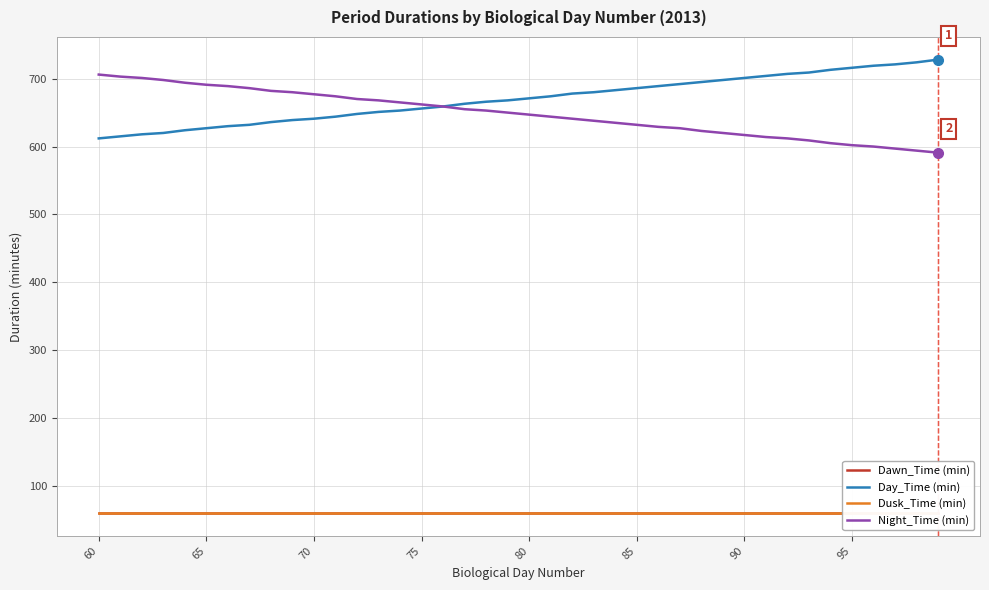

True or false: Day_Time (min) has a value of 627 at 65.

True